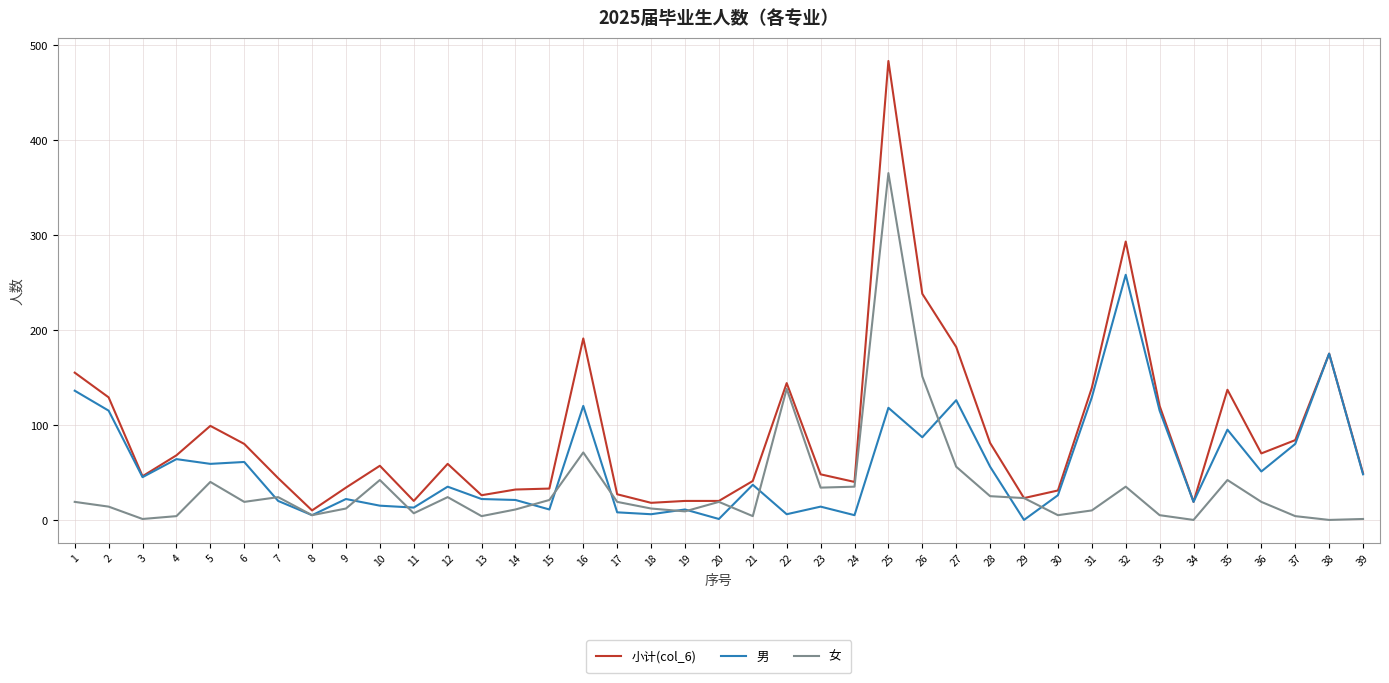

Rank the series by their maximum value, from lowest to highest.

男, 女, 小计(col_6)